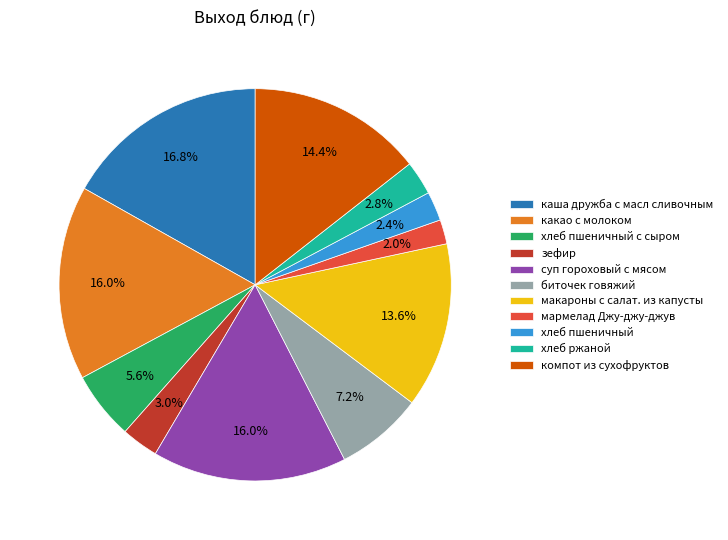

How many slices are in this pie chart?

11